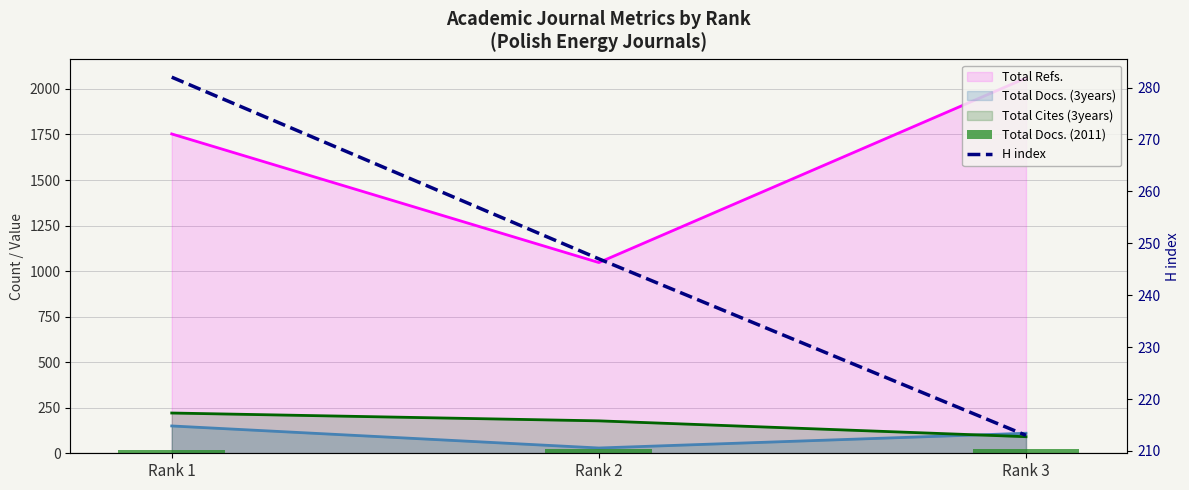

Between Rank 1 and Rank 3, which is larger?

Rank 3